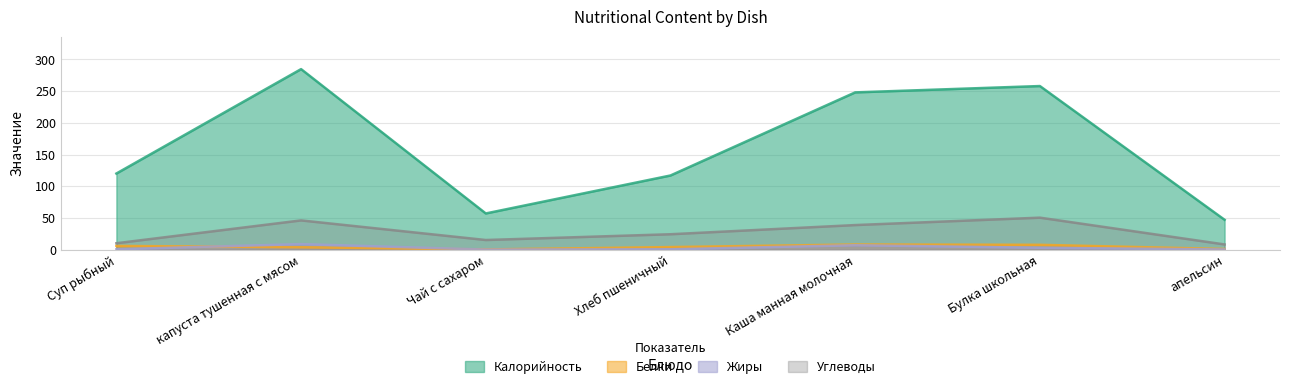

How many intersections are there between Белки and Жиры?

2